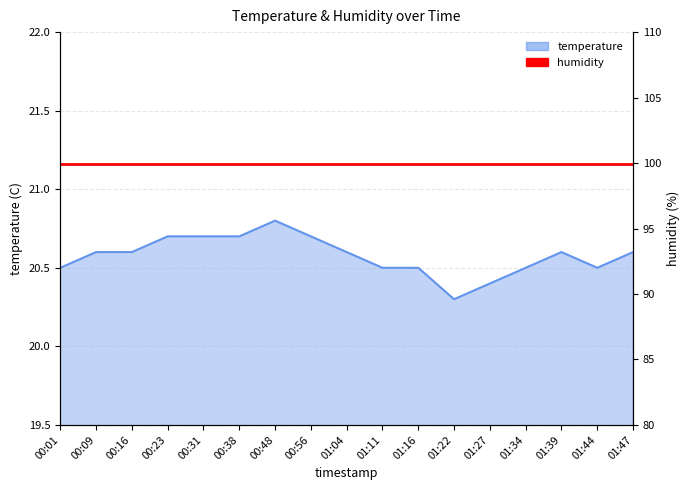

Reading right to left, what are all the values shown in this chart?

20.6	20.5	20.6	20.5	20.4	20.3	20.5	20.5	20.6	20.7	20.8	20.7	20.7	20.7	20.6	20.6	20.5